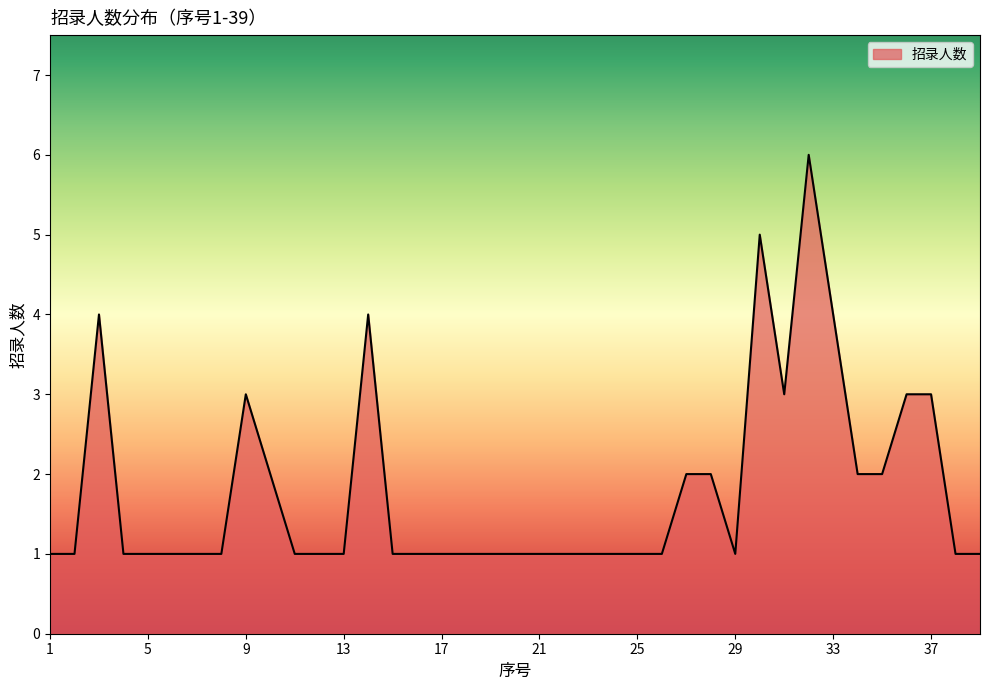

What is the maximum value shown in the chart?

6